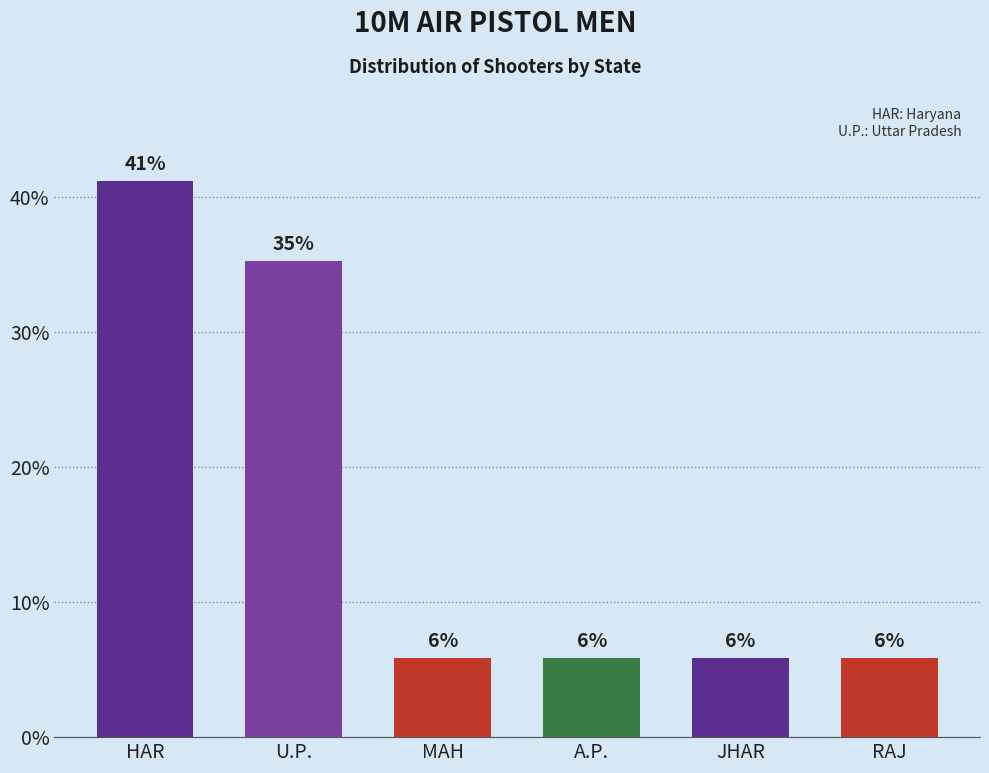

Which category has the lowest value across all series?

MAH